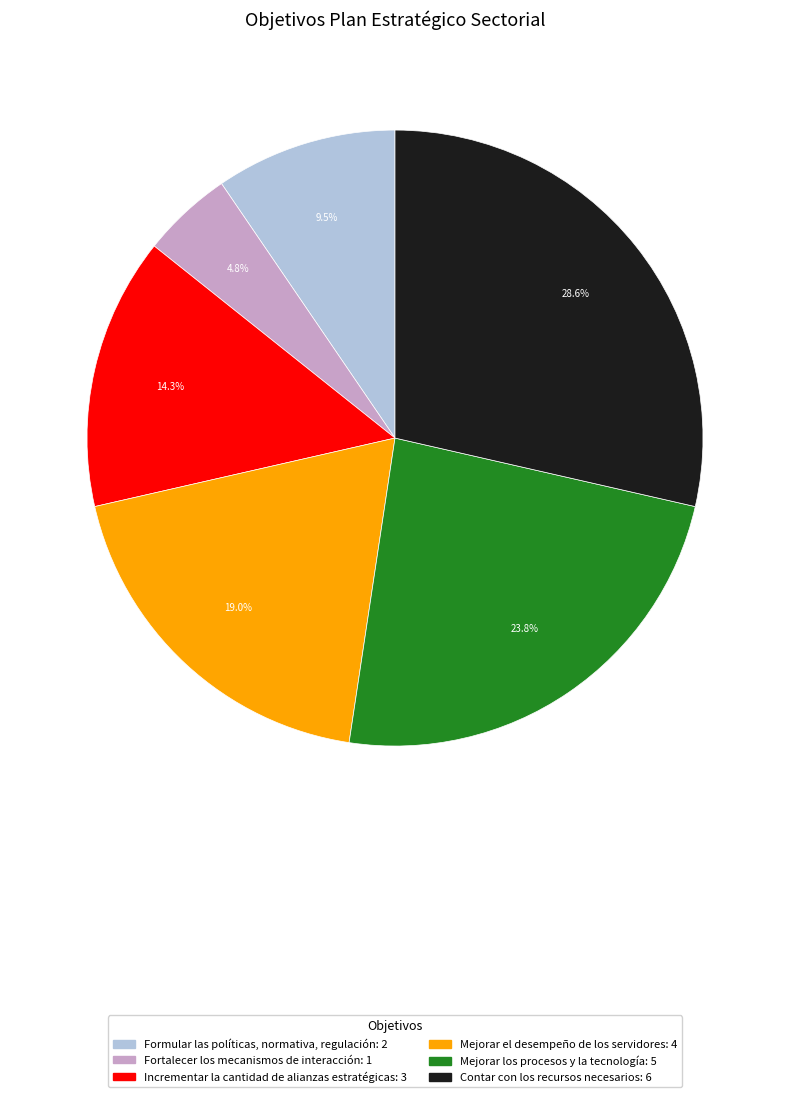

How many slices are in this pie chart?

6